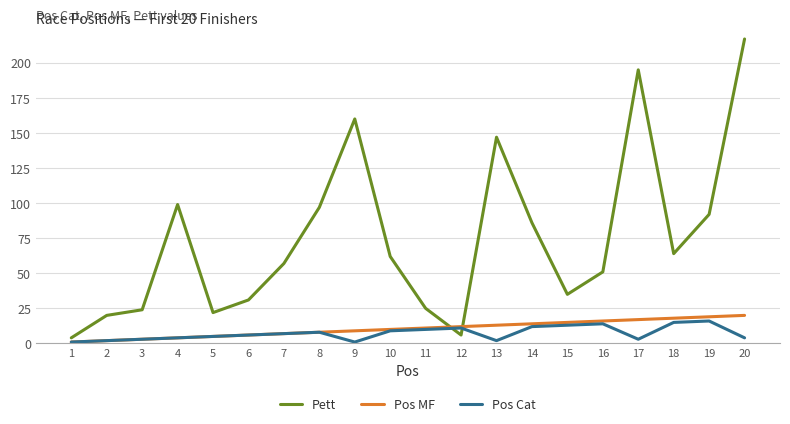

True or false: Pos Cat and Pett intersect in this chart.

True